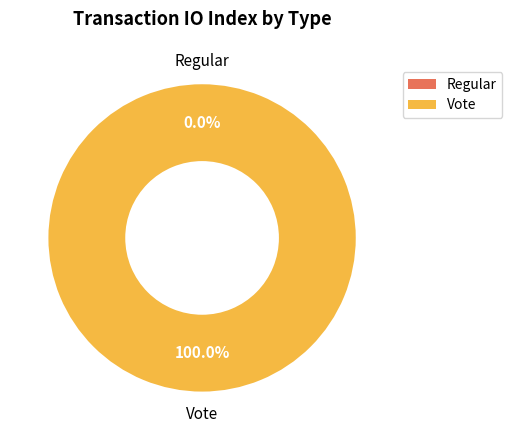

Between Vote and Regular, which is larger?

Vote